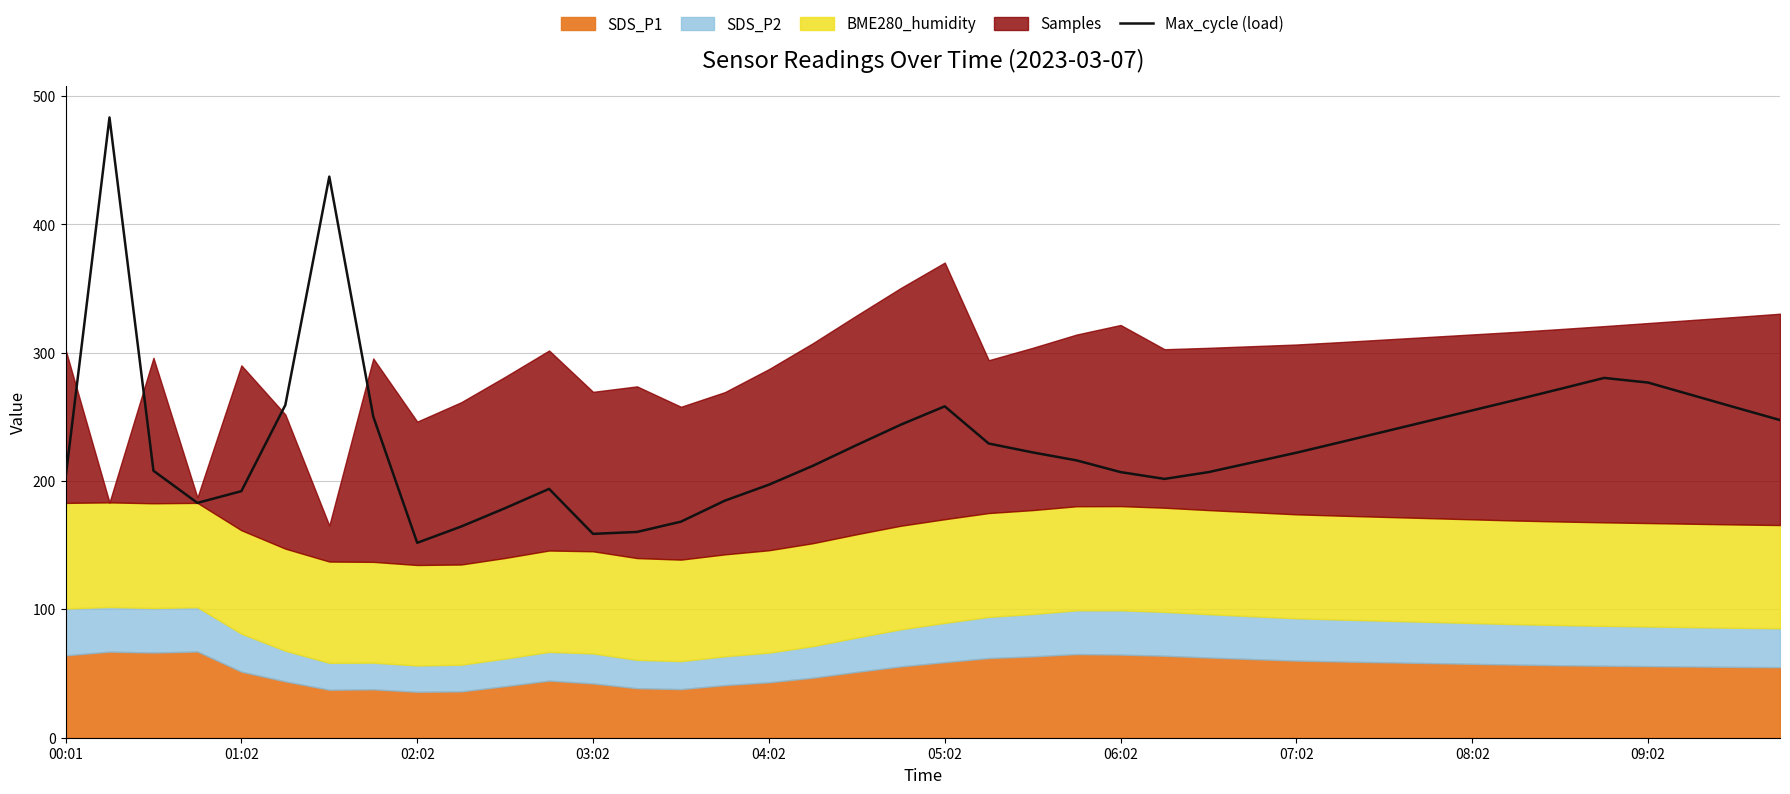

What is the change in value from 21 to 27?

-14.7